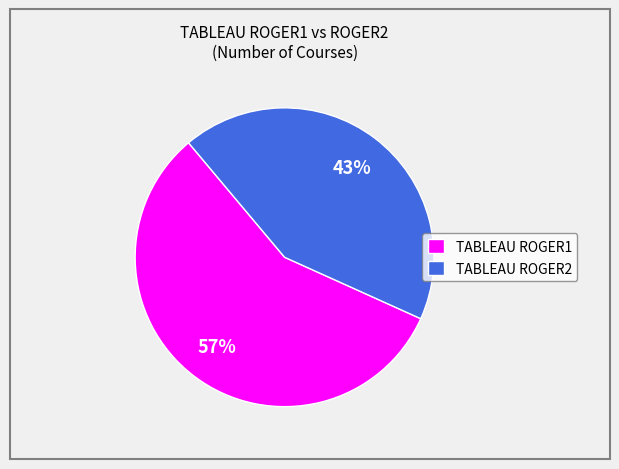

The TABLEAU ROGER1 slice represents 65% of the pie. True or false?

False